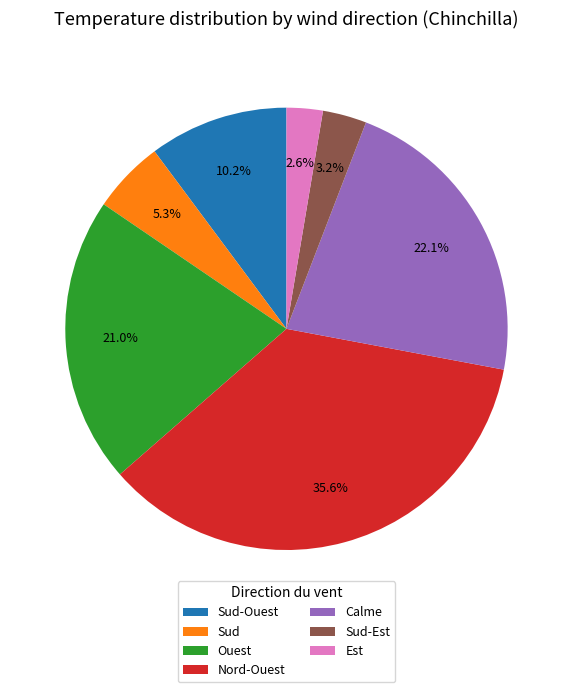

Which category has the biggest portion of the pie?

Nord-Ouest